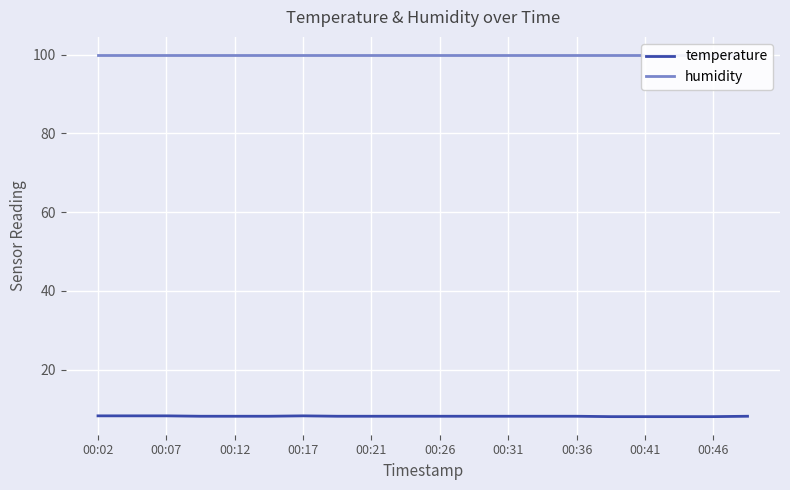

The value of temperature at 00:36 is 8.2. True or false?

True